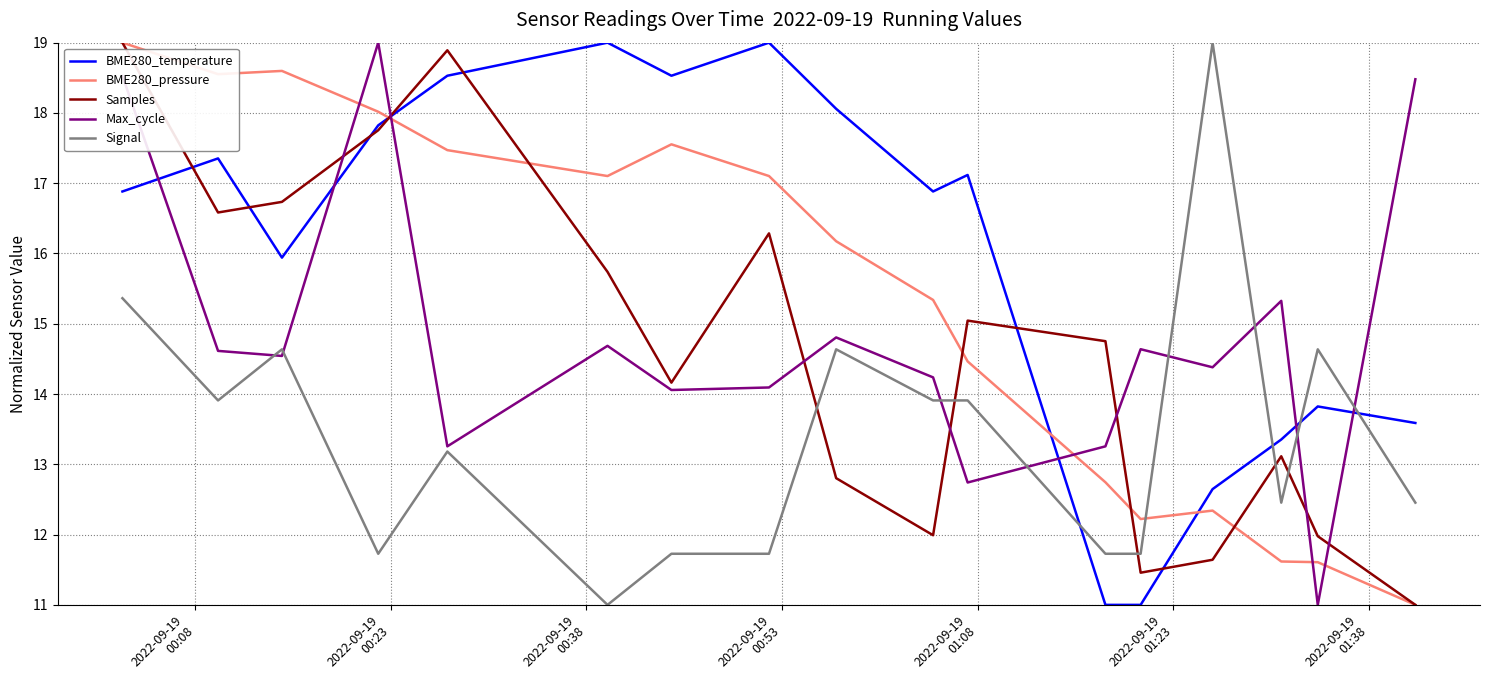

Which series has the largest total across all categories?

BME280_temperature